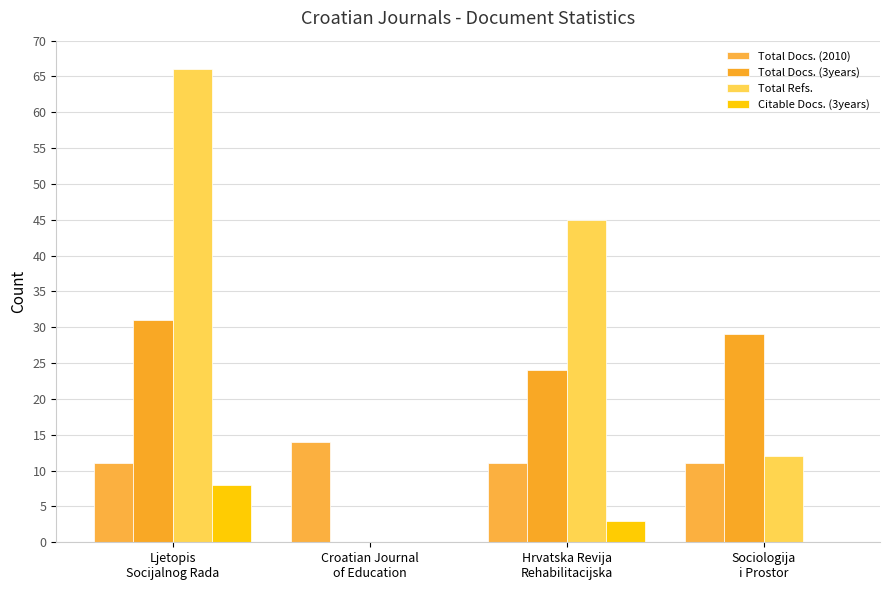

Are the bars grouped side by side (vs. stacked)?

Yes